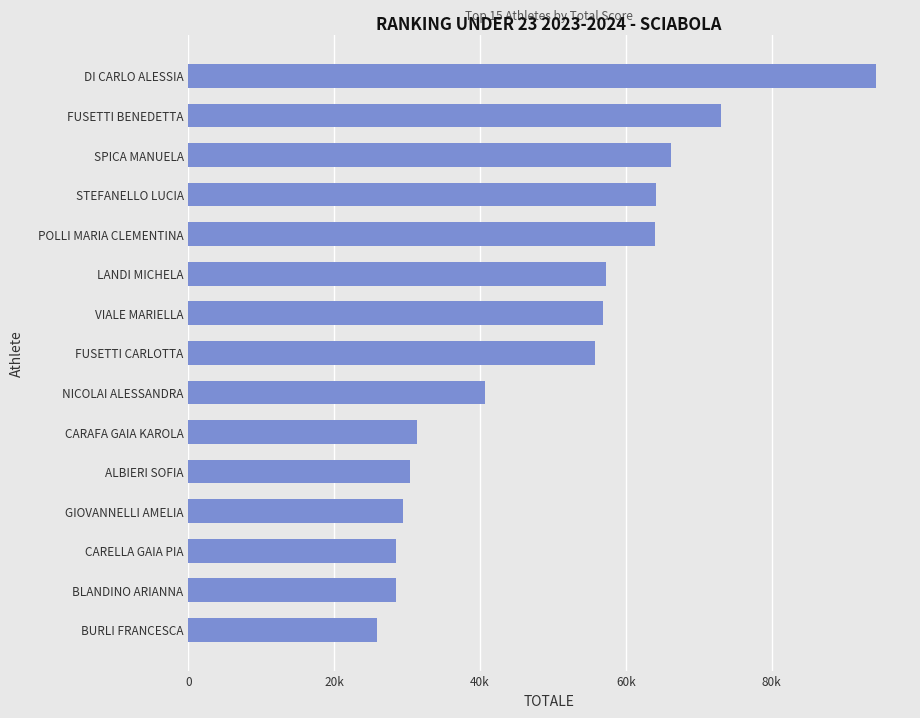

What is the greatest value displayed?

94240.4